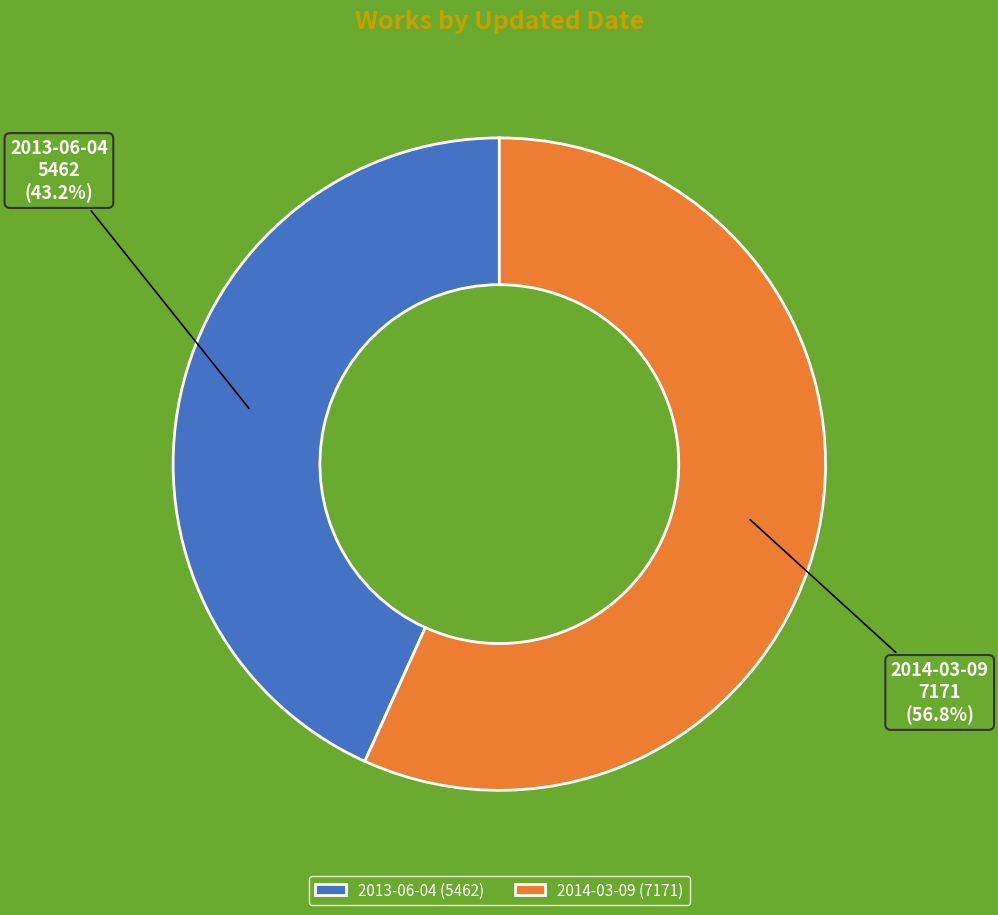

Which has a higher value, 2013-06-04 or 2014-03-09?

2014-03-09